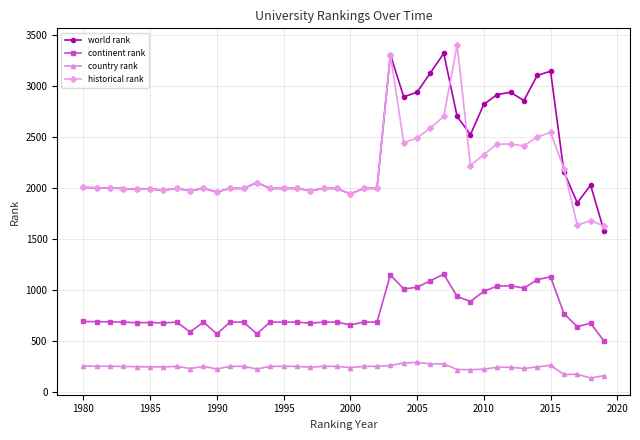

True or false: country rank and world rank cross at least once.

False